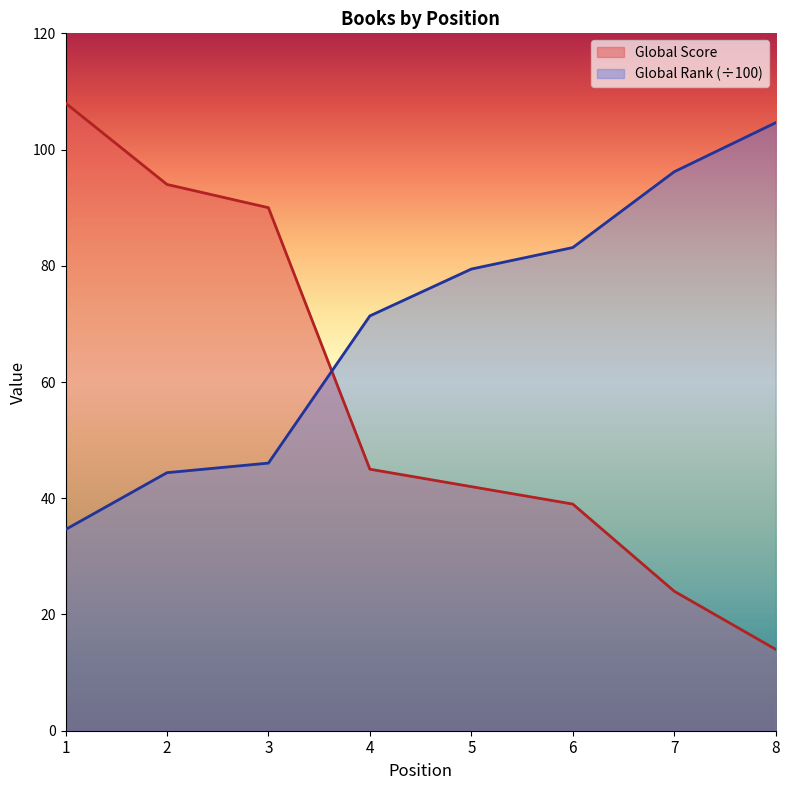

The Global Rank (scaled) series shows 79.4 at 5. True or false?

True